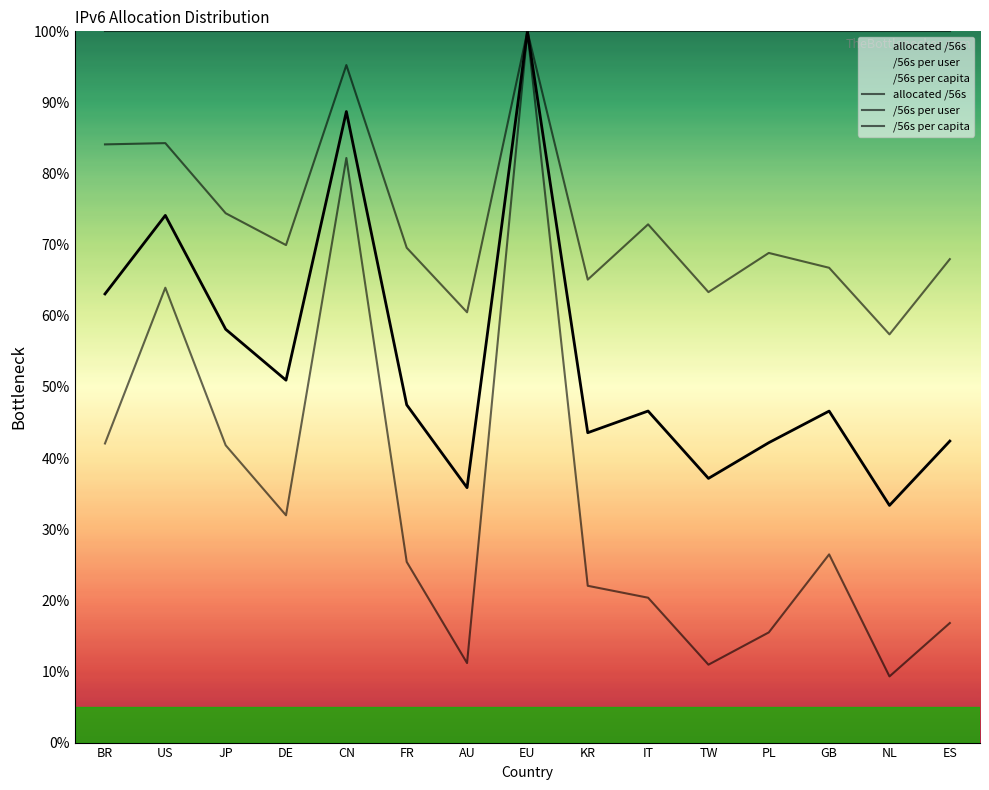

List the series in order of their overall mean, highest first.

/56s per capita, /56s per user, allocated /56s